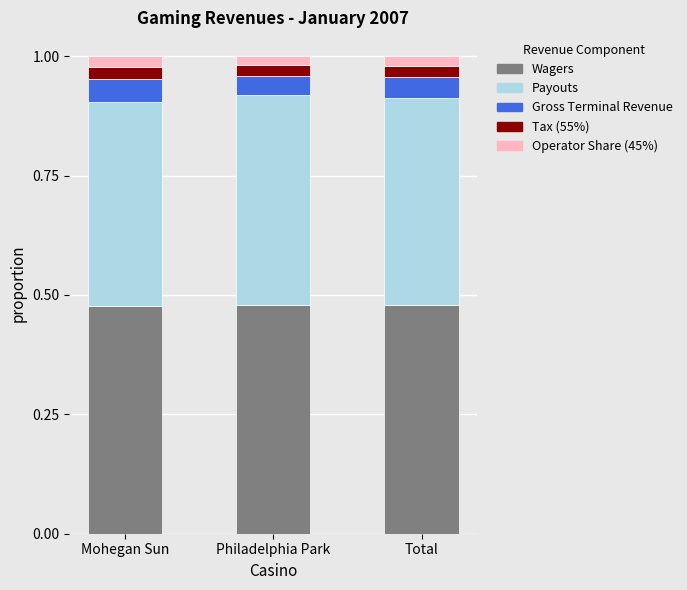

Count the number of data series in this chart.

5